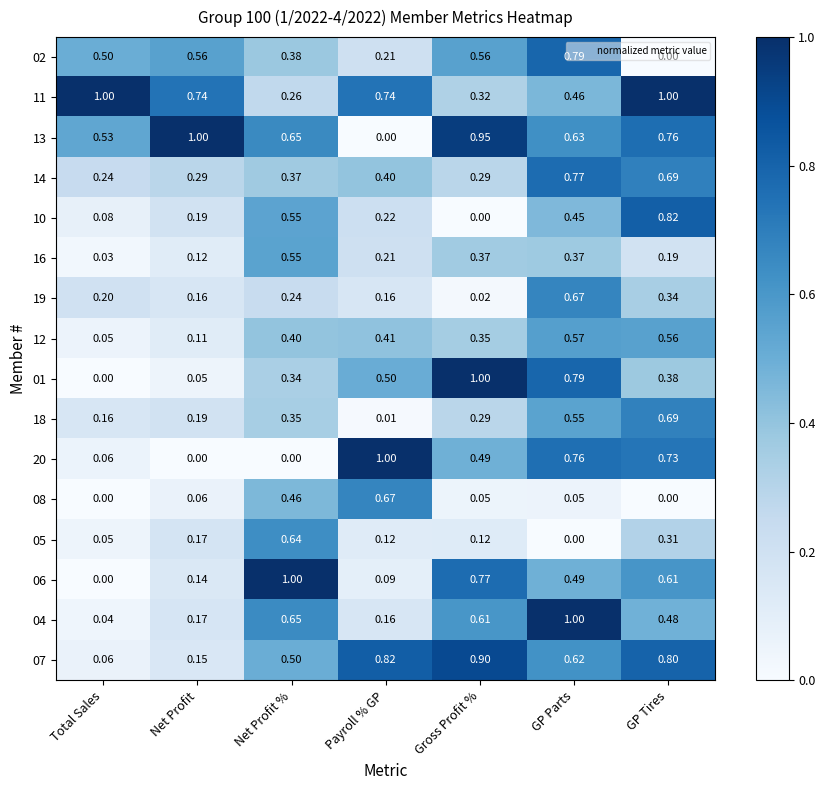

At which label is 05 closest to 0?

GP Parts